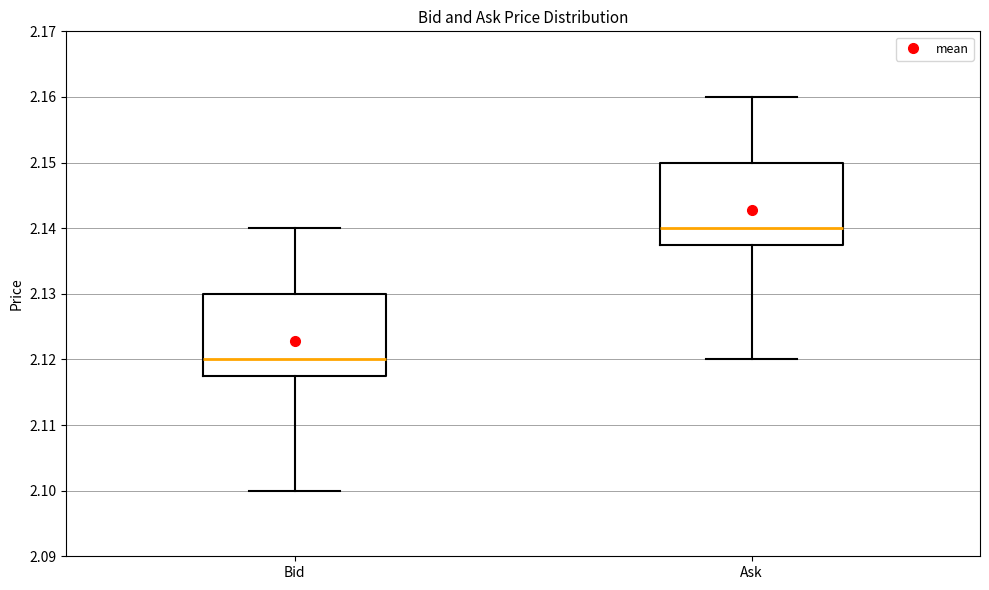

Where does the upper whisker of the box for Ask end on the y-axis? The values are not printed on the chart, so give them approximately, as read against the axis.

2.160